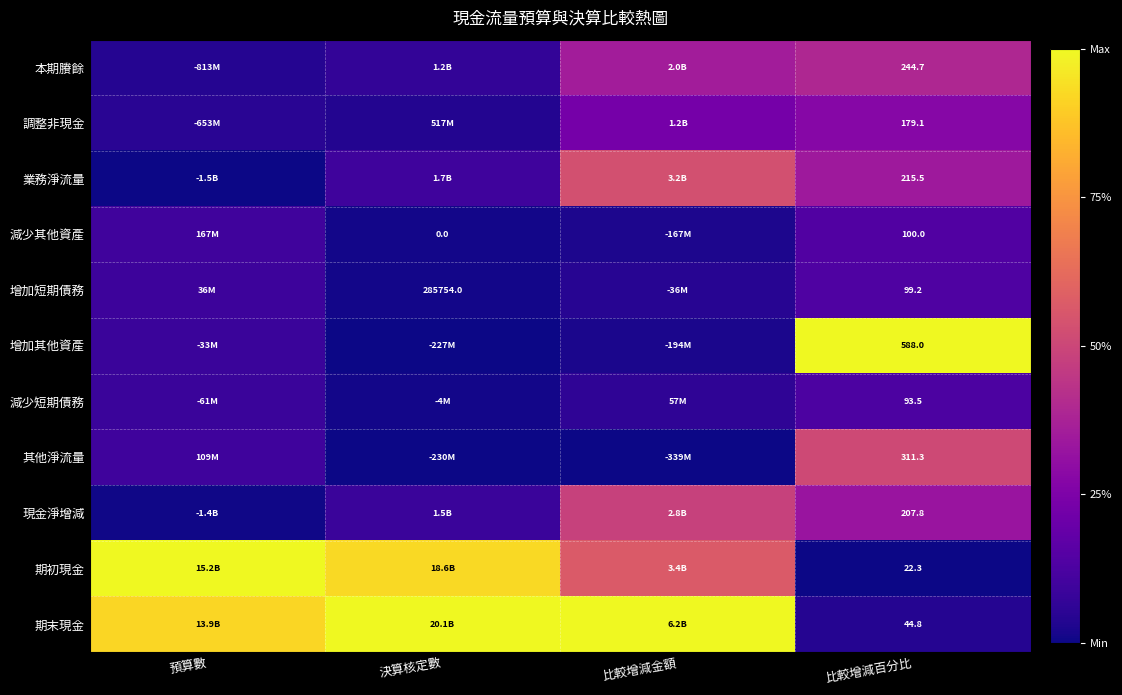

At 比較增減百分比, list the series in order from largest to smallest.

增加其他資產, 其他淨流量, 本期賸餘, 業務淨流量, 現金淨增減, 調整非現金, 減少其他資產, 增加短期債務, 減少短期債務, 期末現金, 期初現金